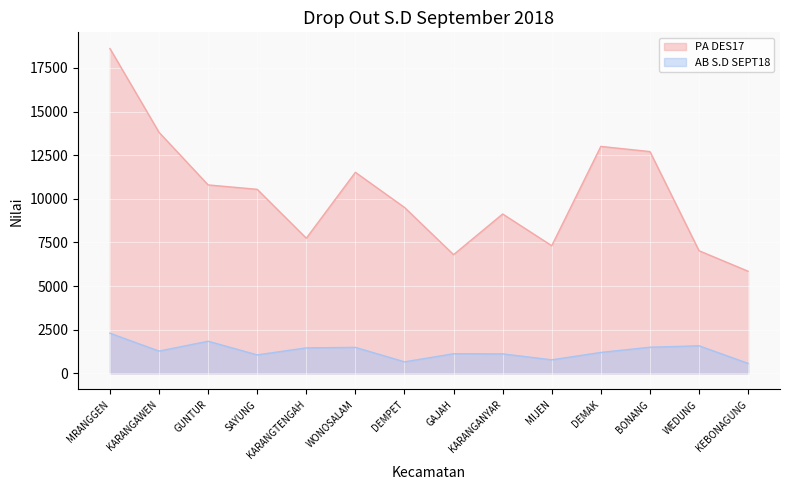

What is the sum of all PA DES17 values?

144331